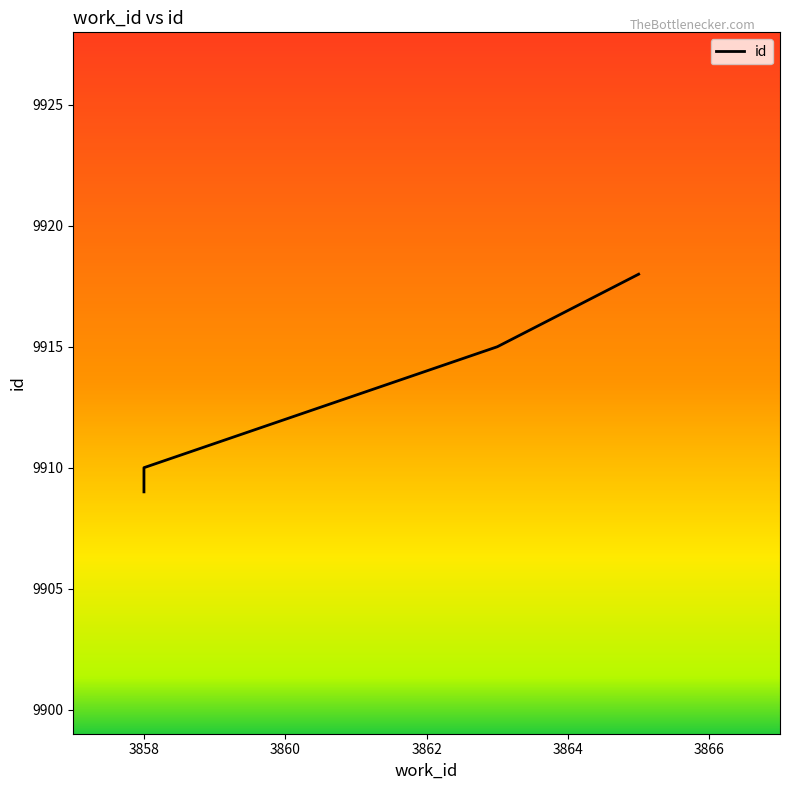

How many data points does each series have?

6